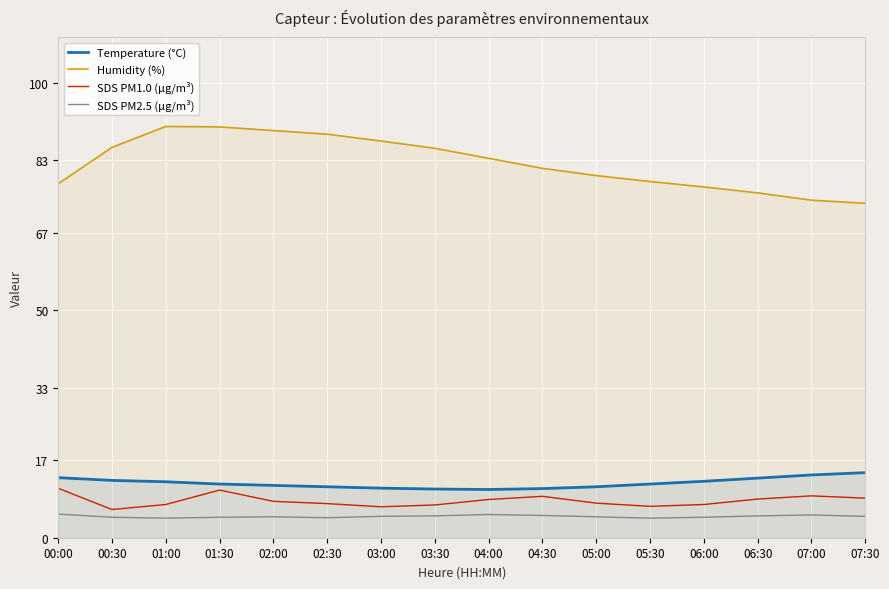

True or false: Humidity (%) has more than 2 interior local peaks.

False